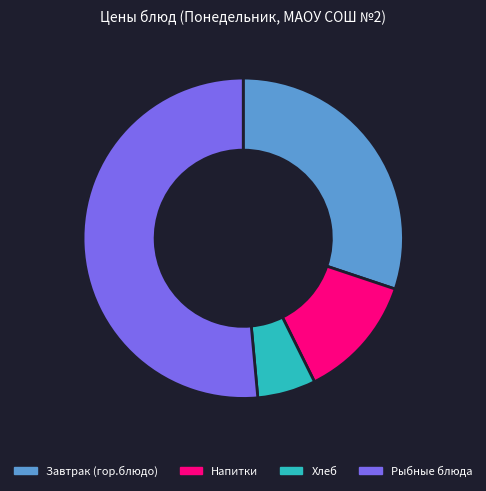

Which category accounts for the majority?

Рыбные блюда